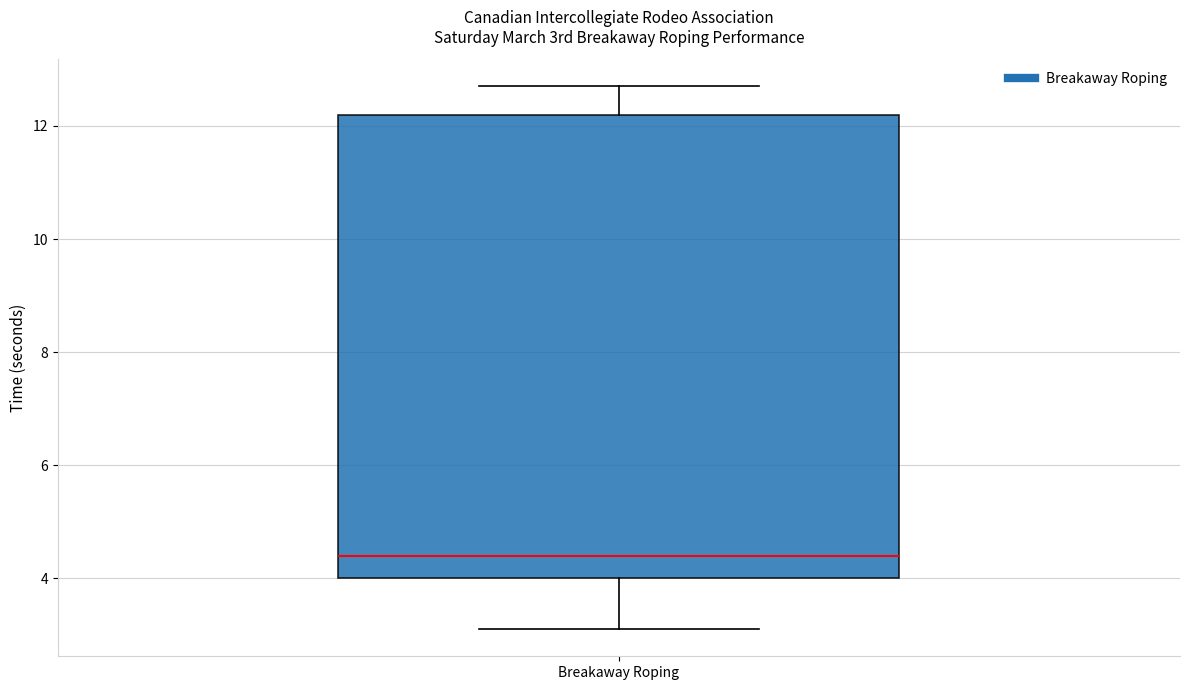

Transcribe this box plot: give where the median line is, the range the box spans, and where the two whiskers end, as read against the y-axis. The values are not printed on the chart, so give them approximately, as read against the axis.

median 4.4, box 4.0 to 12.2, whiskers 3.2 to 12.8